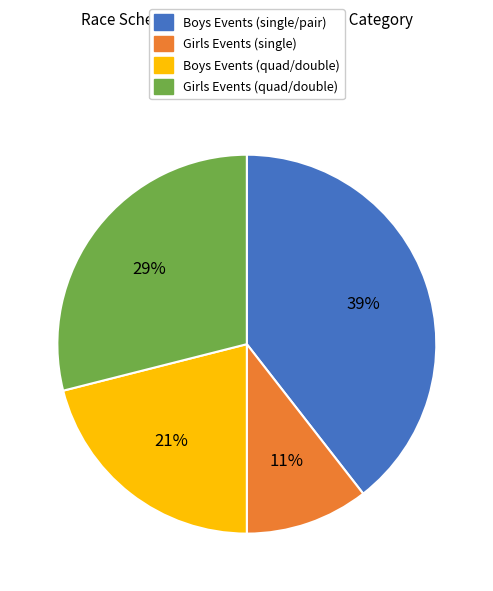

Is there any slice that represents more than half of the pie?

No